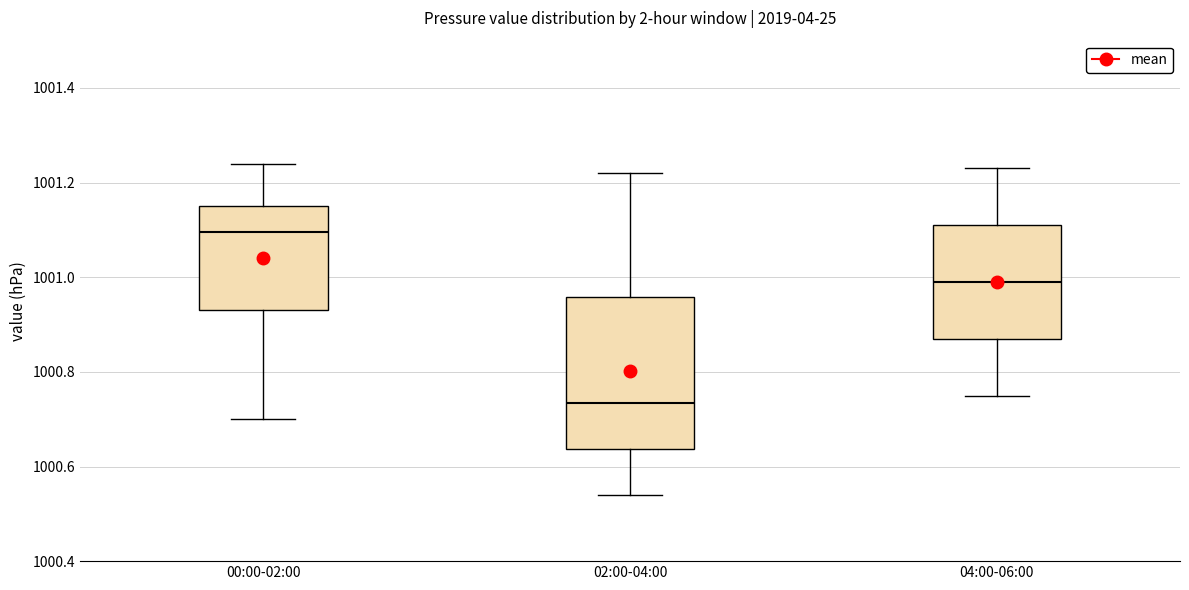

Which box's median line is the lowest?

02:00-04:00